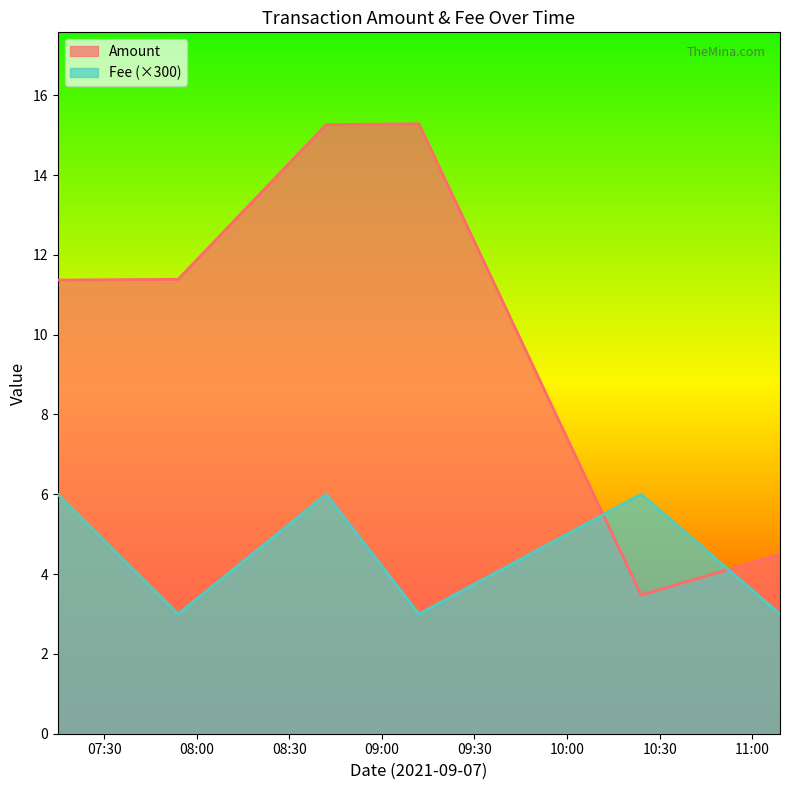

True or false: Fee has more than 1 interior local peaks.

True